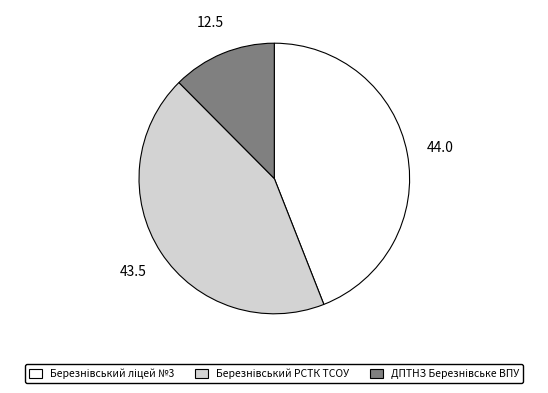

Does any single category account for the majority?

No